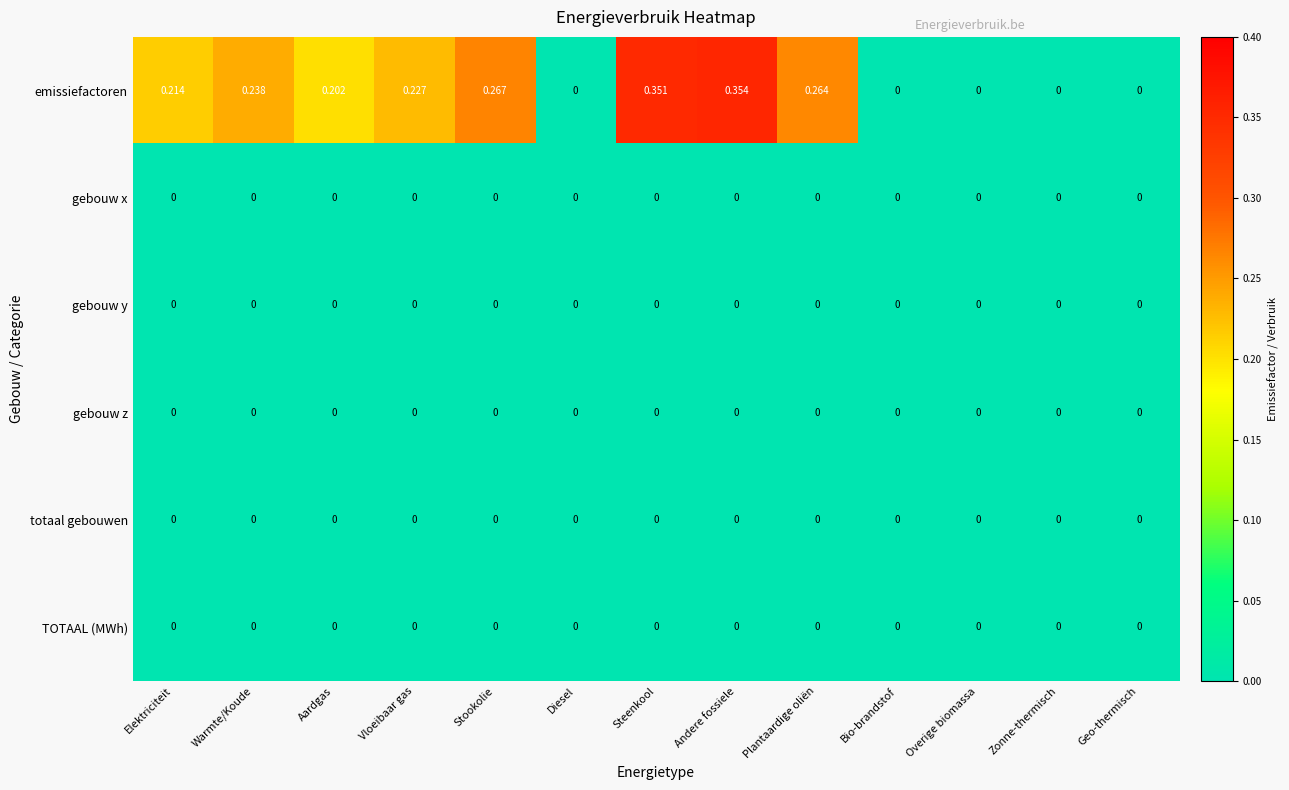

Which series has the largest total across all categories?

emissiefactoren